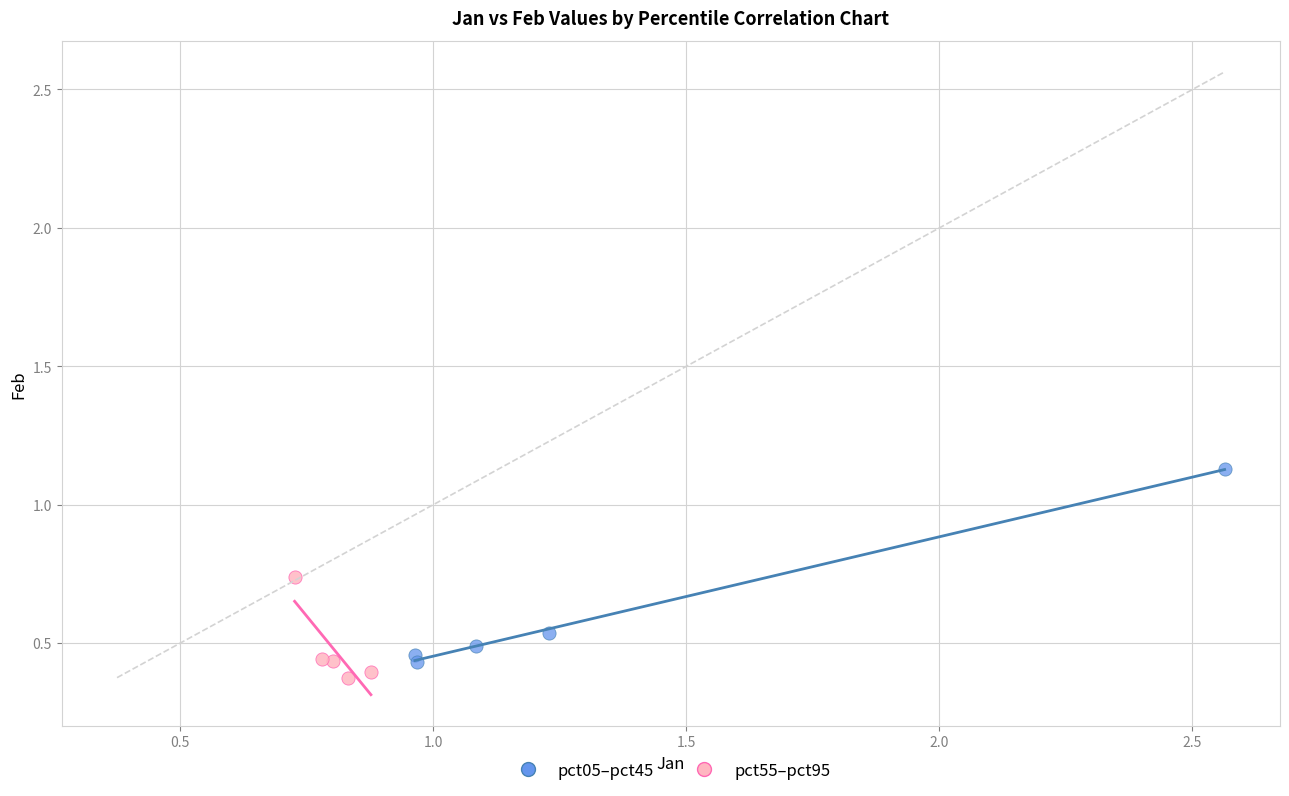

Which series reaches the minimum Y coordinate?

pct55–pct95